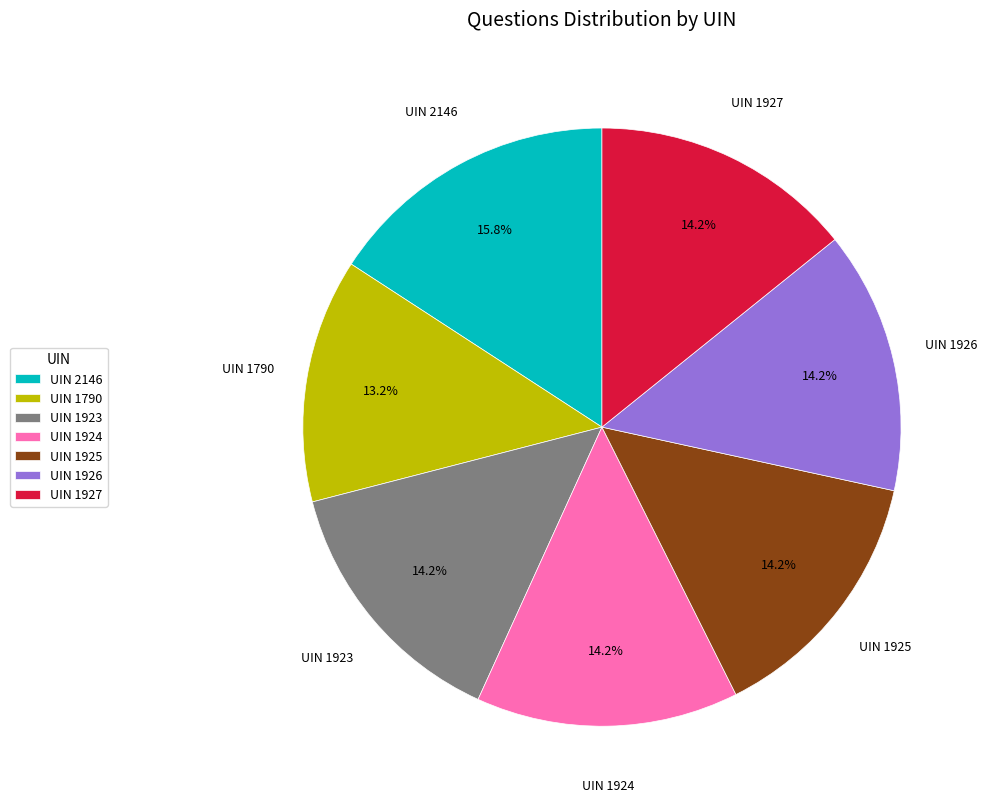

Do UIN 1927 and UIN 1926 together represent more than half of the pie?

No